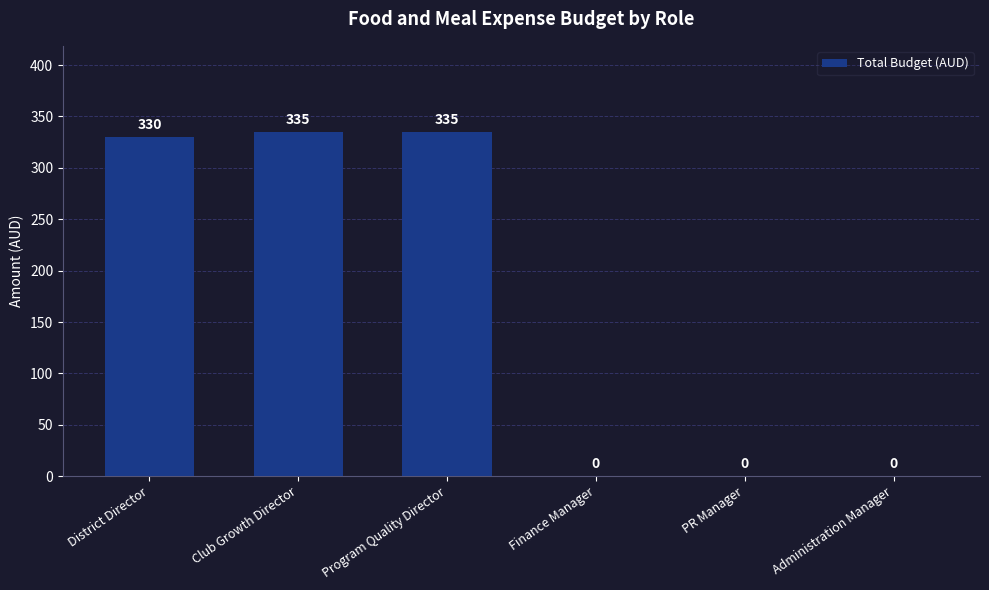

What is the greatest value displayed?

335